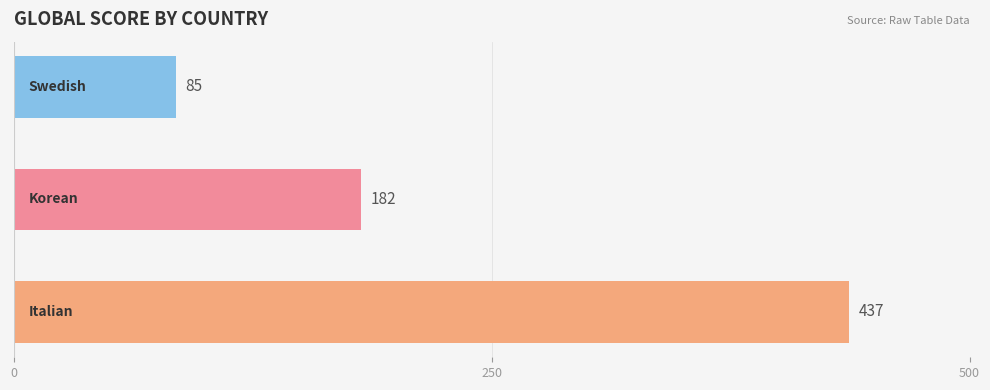

Between Korean and Korean, which is larger?

Korean